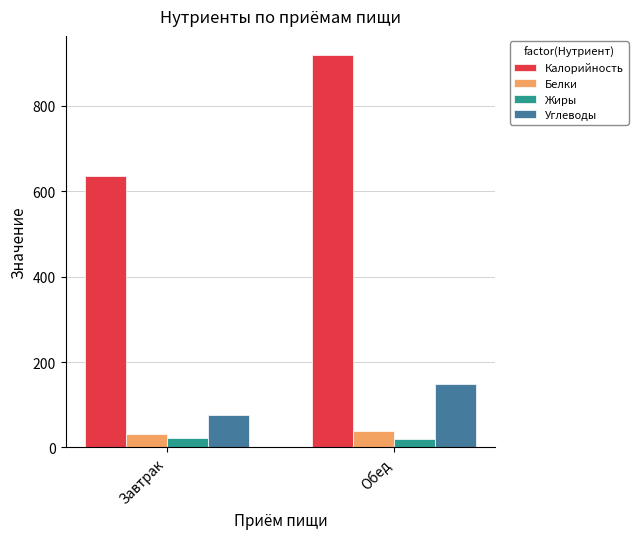

Does the chart contain any negative values?

No